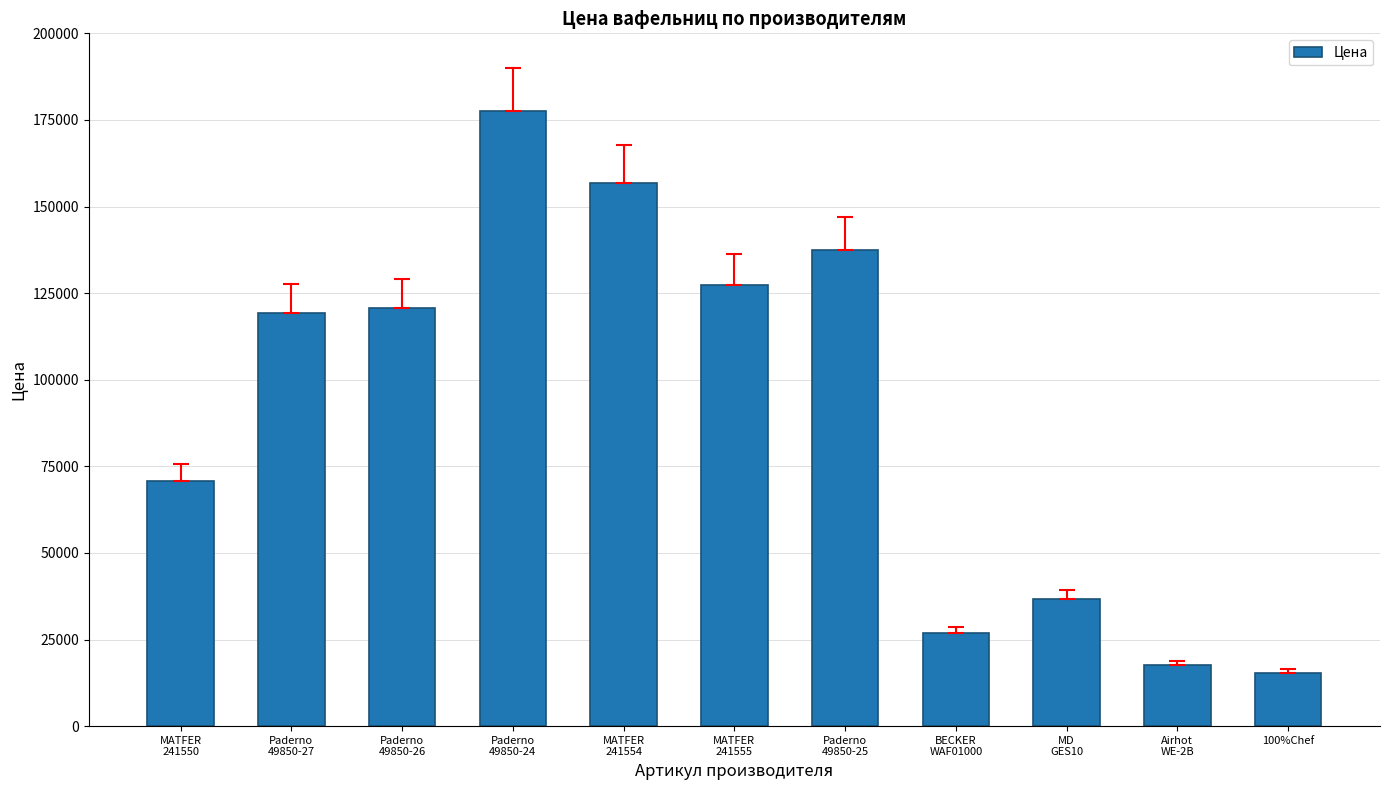

How many bars are there in total?

11